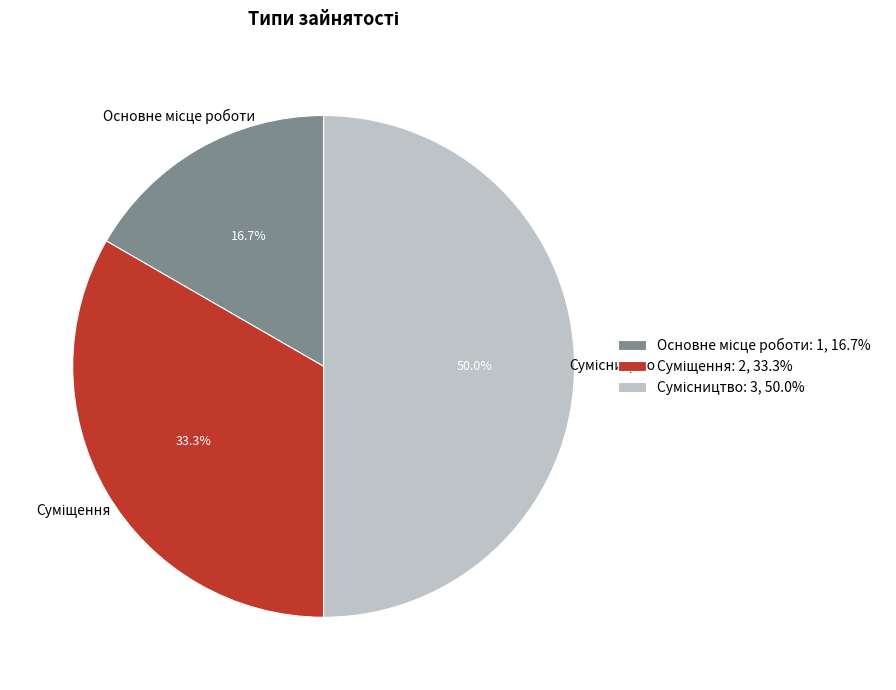

To the nearest percent, what percentage of the pie is Основне місце роботи?

17%